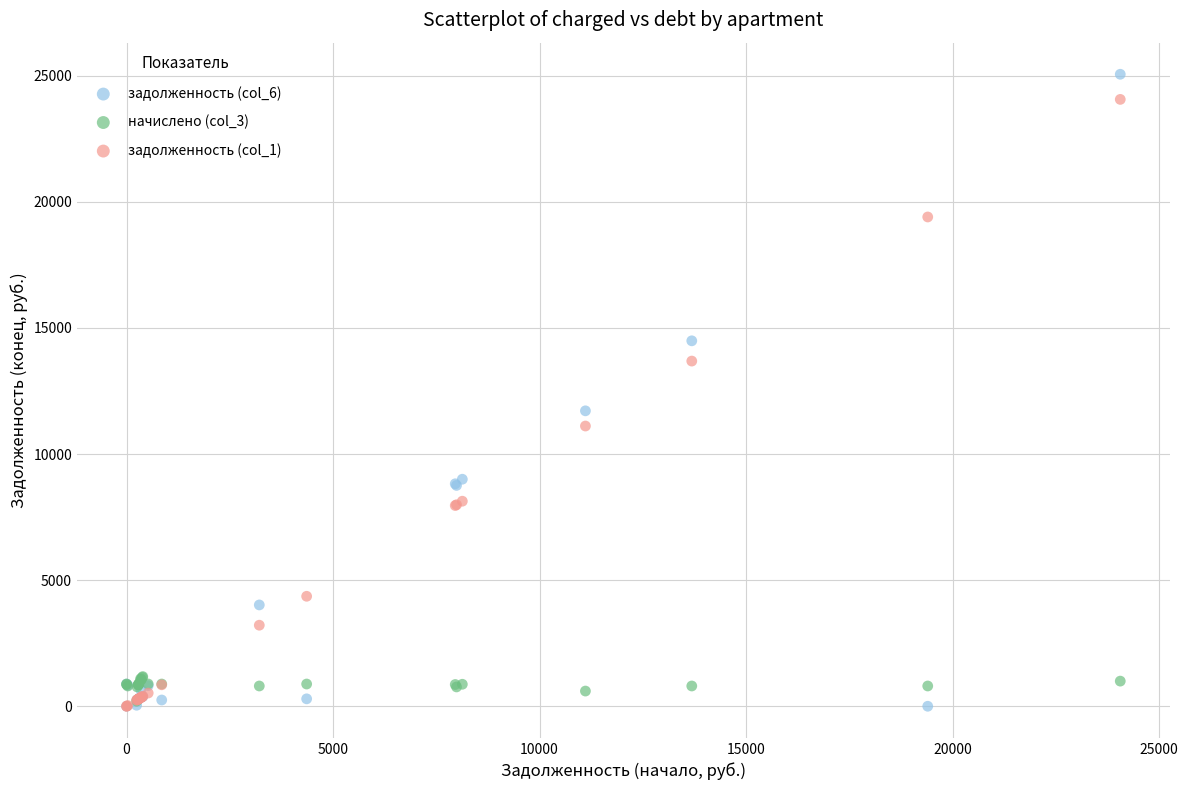

Across all series, what Y value is closest to 12529?

11713.7